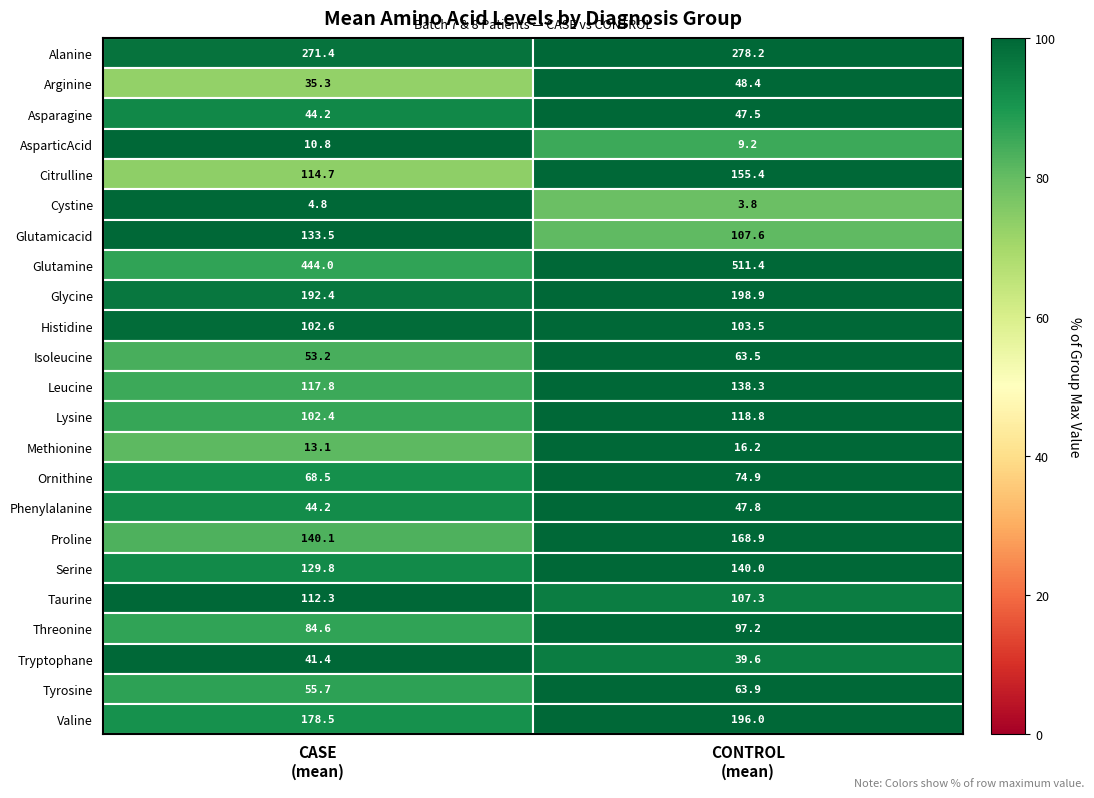

What is the average value of the Phenylalanine series?

46.0